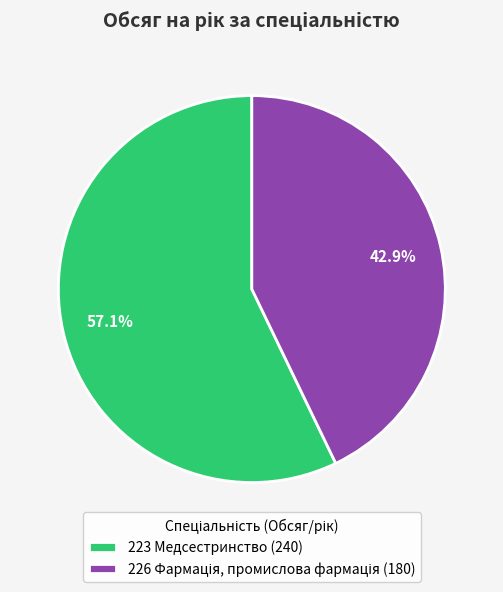

How much of the chart is everything except 223 Медсестринство (240)?

42.9%